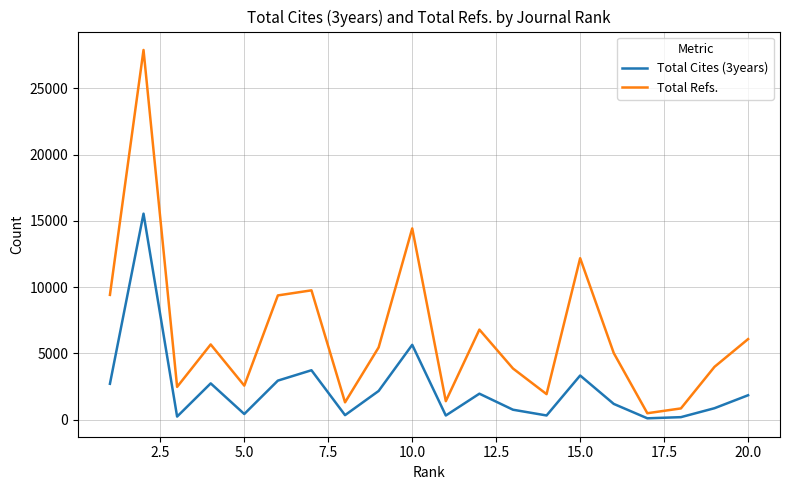

What are all the series names shown in the legend?

Total Cites (3years), Total Refs.